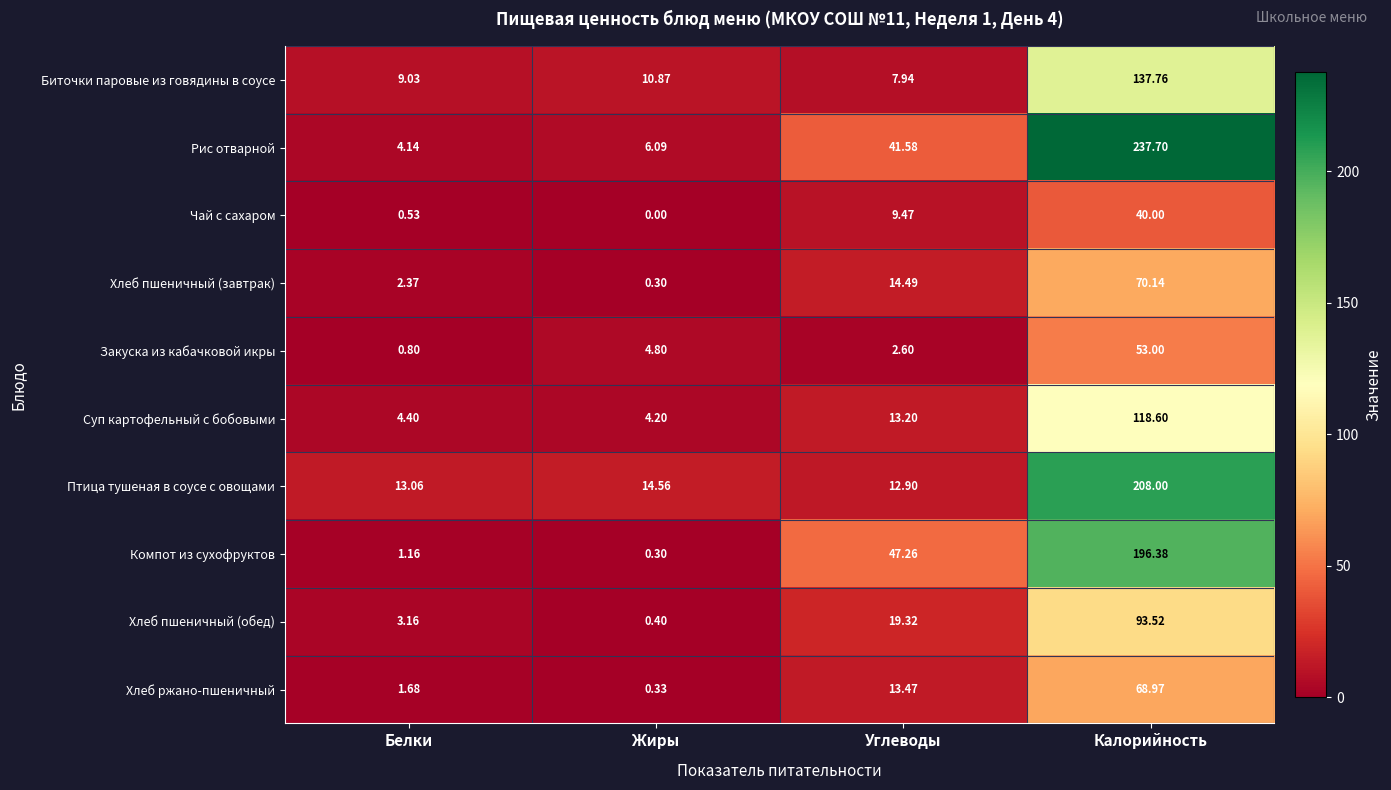

Between Белки and Углеводы, which series saw the biggest shift?

Компот из сухофруктов